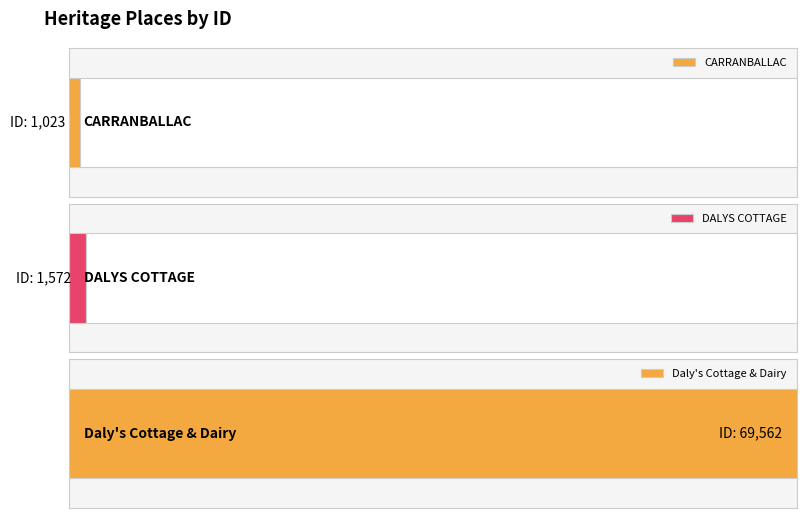

At which category does the chart reach its peak across all series?

Daly's Cottage & Dairy